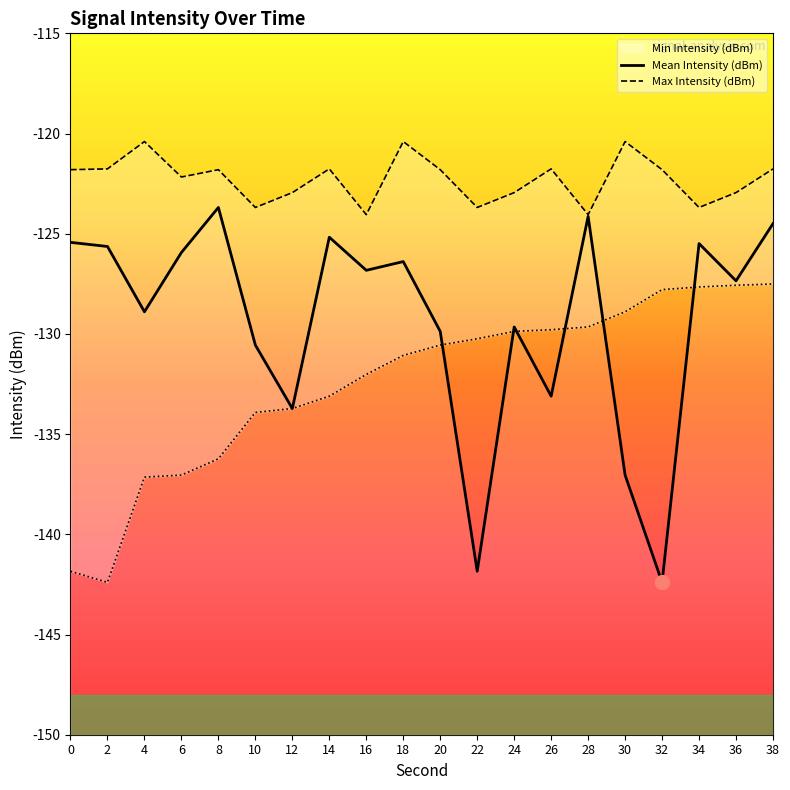

What is the sum of all Max Intensity (dBm) values?

-2445.7